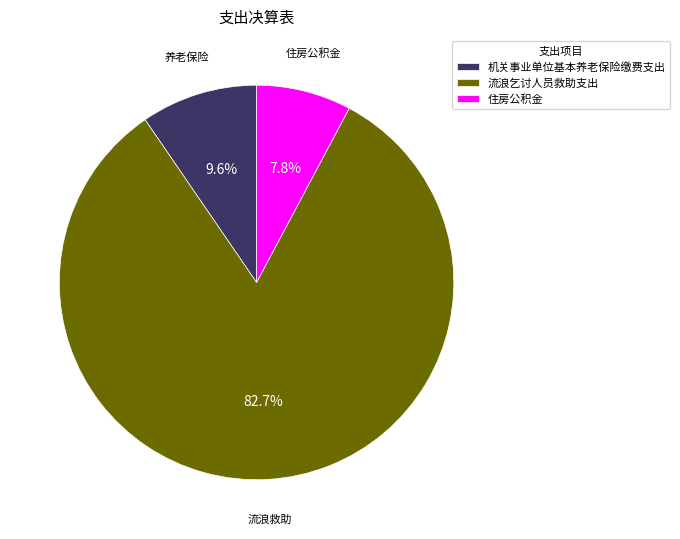

To the nearest percent, what percentage of the pie is 机关事业单位基本养老保险缴费支出?

10%